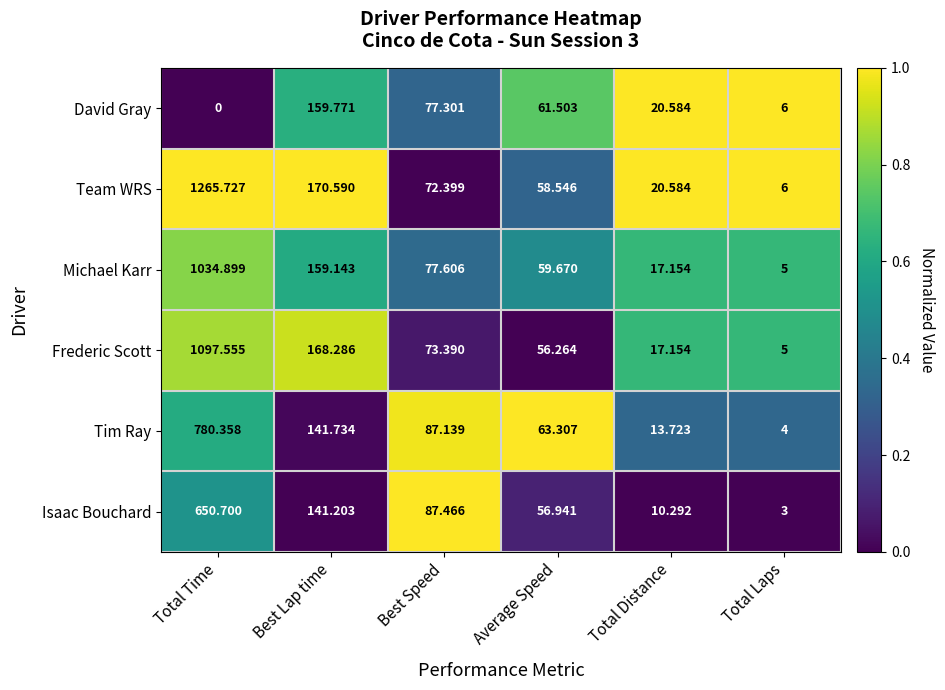

List the labels in order of Frederic Scott value, largest first.

Total Time, Best Lap time, Best Speed, Average Speed, Total Distance, Total Laps